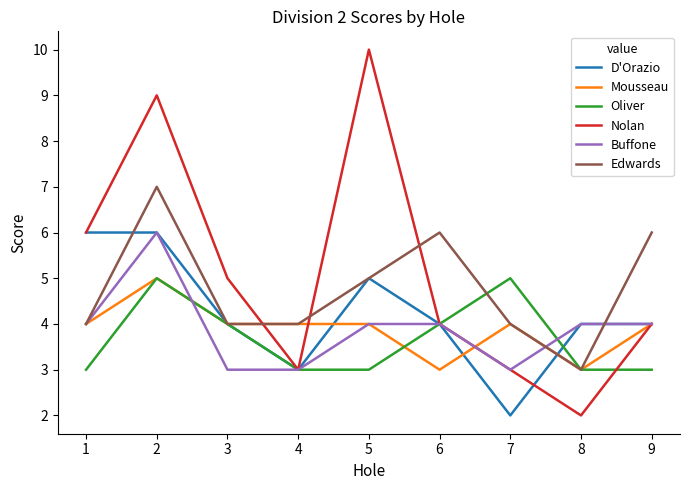

What is the total value across all series at 5?

31